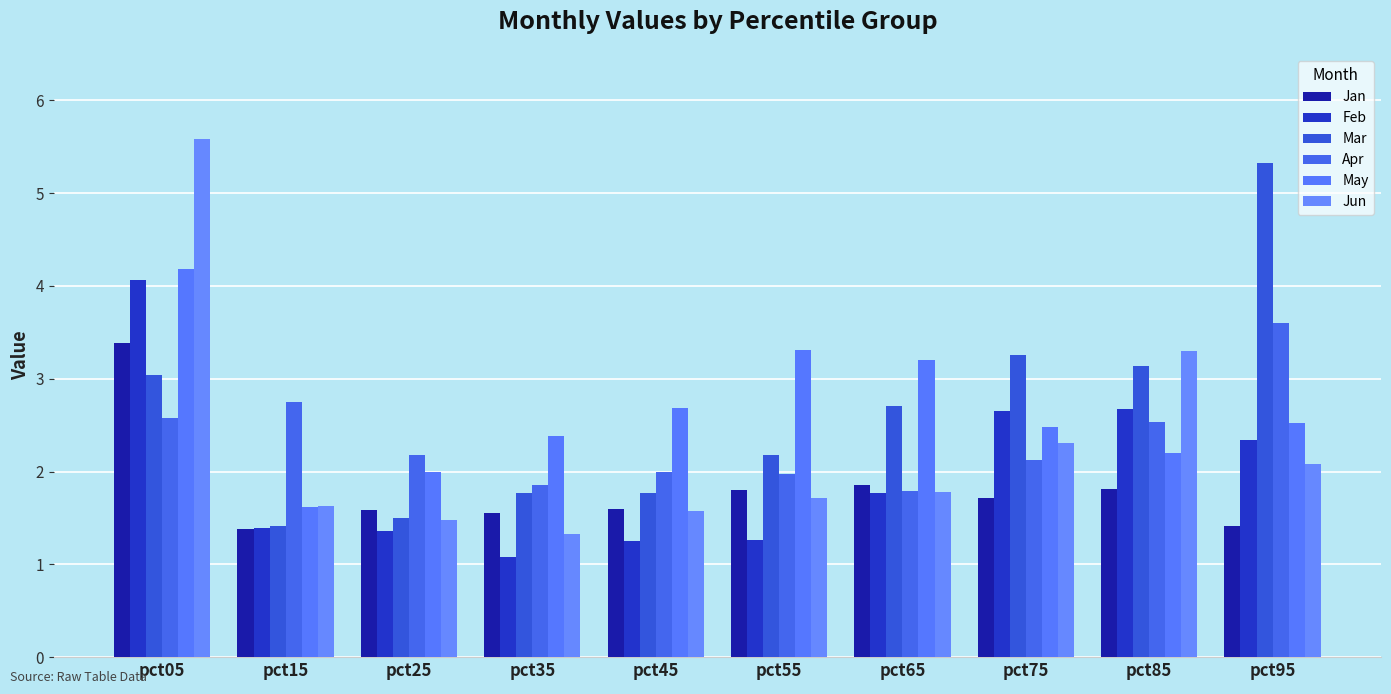

Read the Jun value at pct85.

3.3